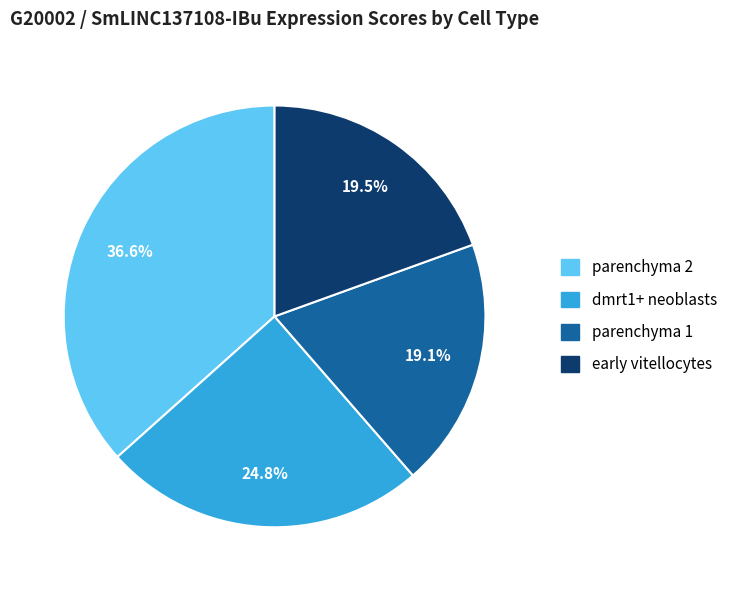

To the nearest percent, what is the average slice percentage?

25%